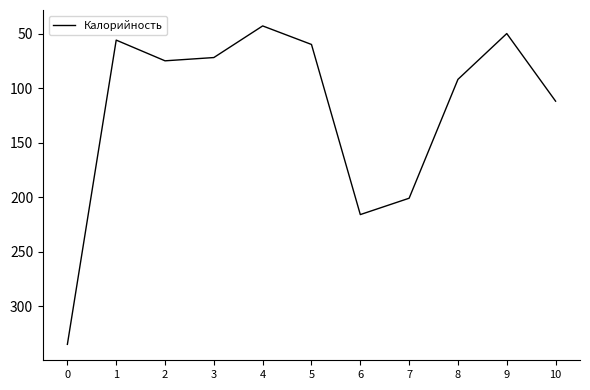

What is the difference between the maximum and minimum values?

292